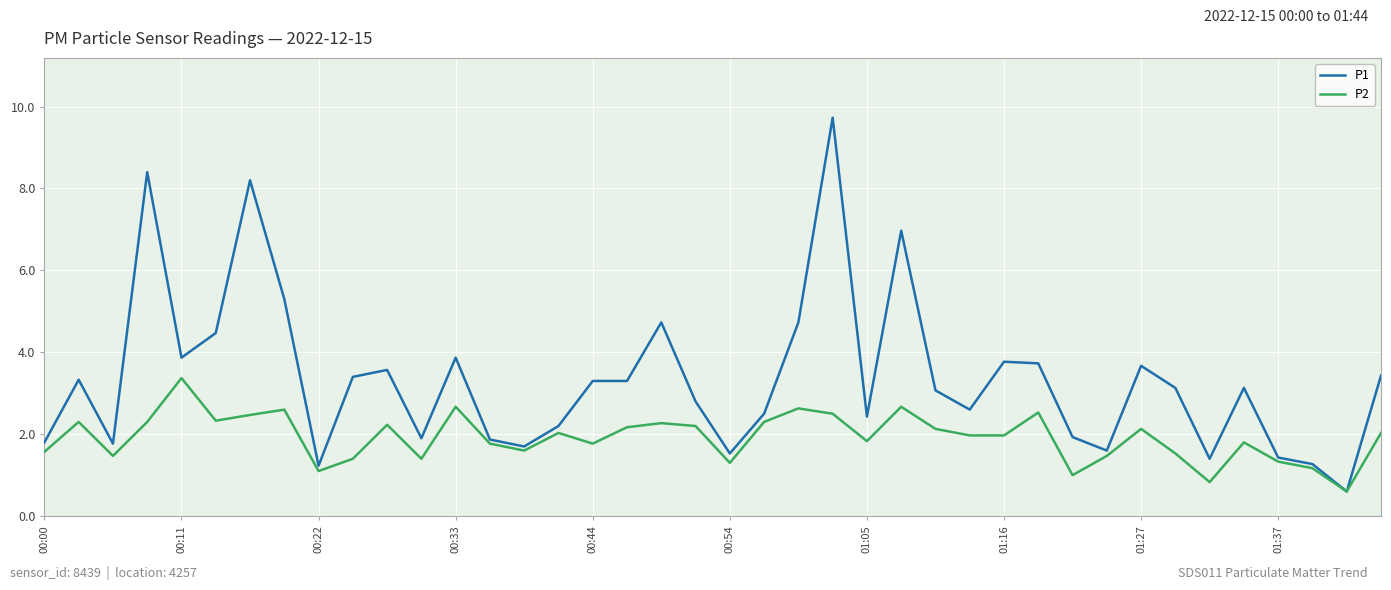

Rank the series by their average value, from lowest to highest.

P2, P1